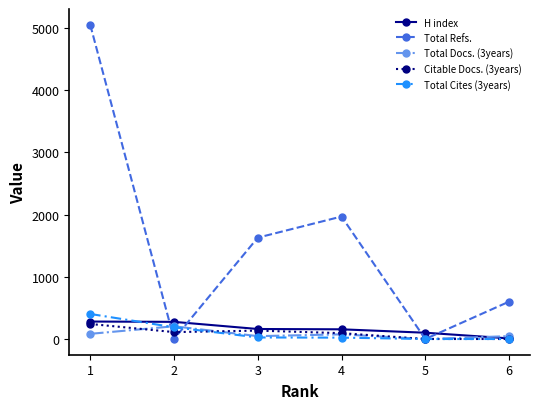

How many values in the Total Docs. (3years) series are below 75?

3